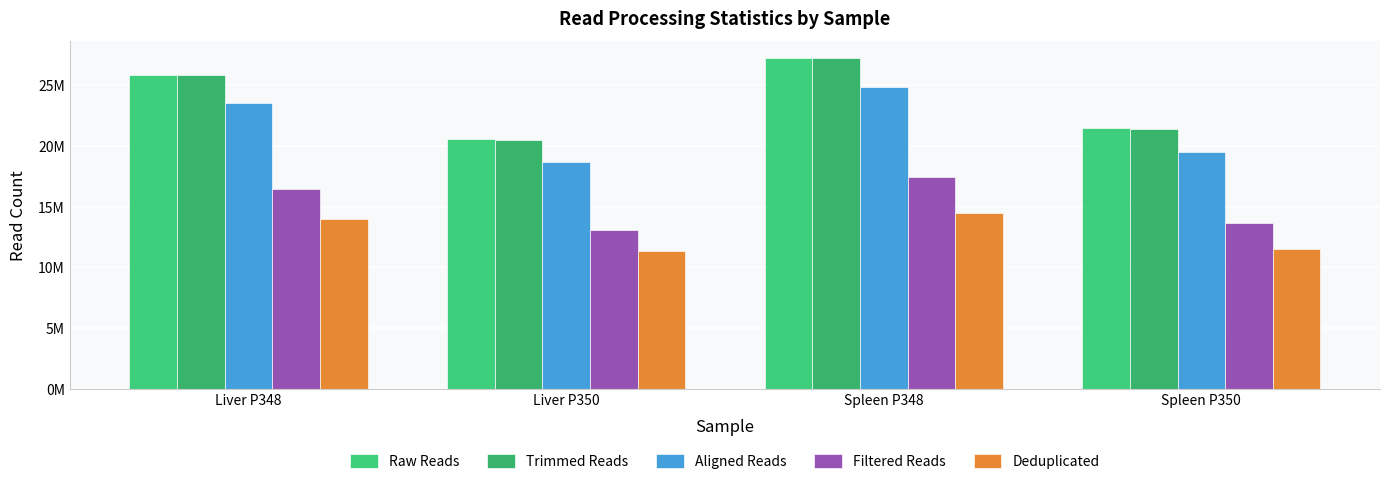

The value of Trimmed Reads at Spleen P350 is 21440326. True or false?

True